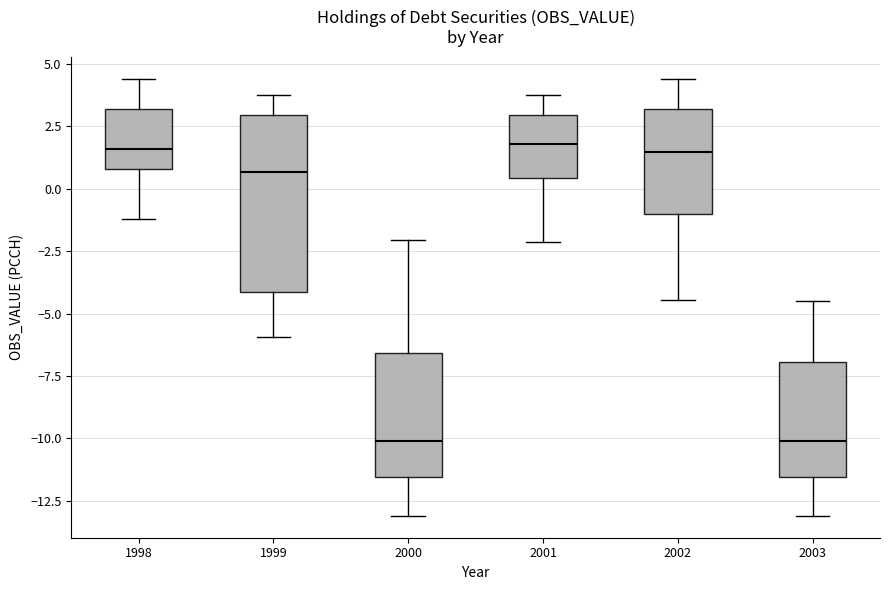

Reading left to right, transcribe this box plot: for each box, give where its median line is, the range the box spans, and where its two whiskers end, as read against the y-axis. The values are not printed on the chart, so give them approximately, as read against the axis.

1998: median 1.5, box 1.0 to 3.0, whiskers -1.0 to 4.5
1999: median 0.5, box -4.0 to 3.0, whiskers -6.0 to 3.5
2000: median -10.0, box -11.5 to -6.5, whiskers -13.0 to -2.0
2001: median 2.0, box 0.5 to 3.0, whiskers -2.0 to 3.5
2002: median 1.5, box -1.0 to 3.0, whiskers -4.5 to 4.5
2003: median -10.0, box -11.5 to -7.0, whiskers -13.0 to -4.5